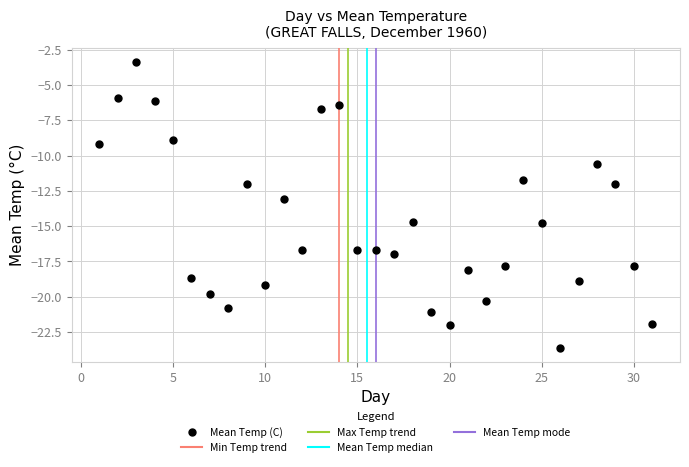

What is the range of X values (max minus min)?

30.0